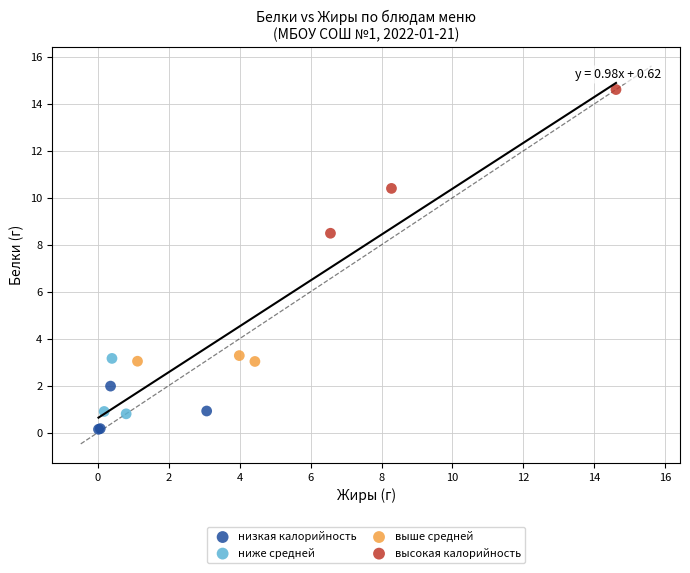

Which series reaches the maximum Y coordinate?

высокая калорийность